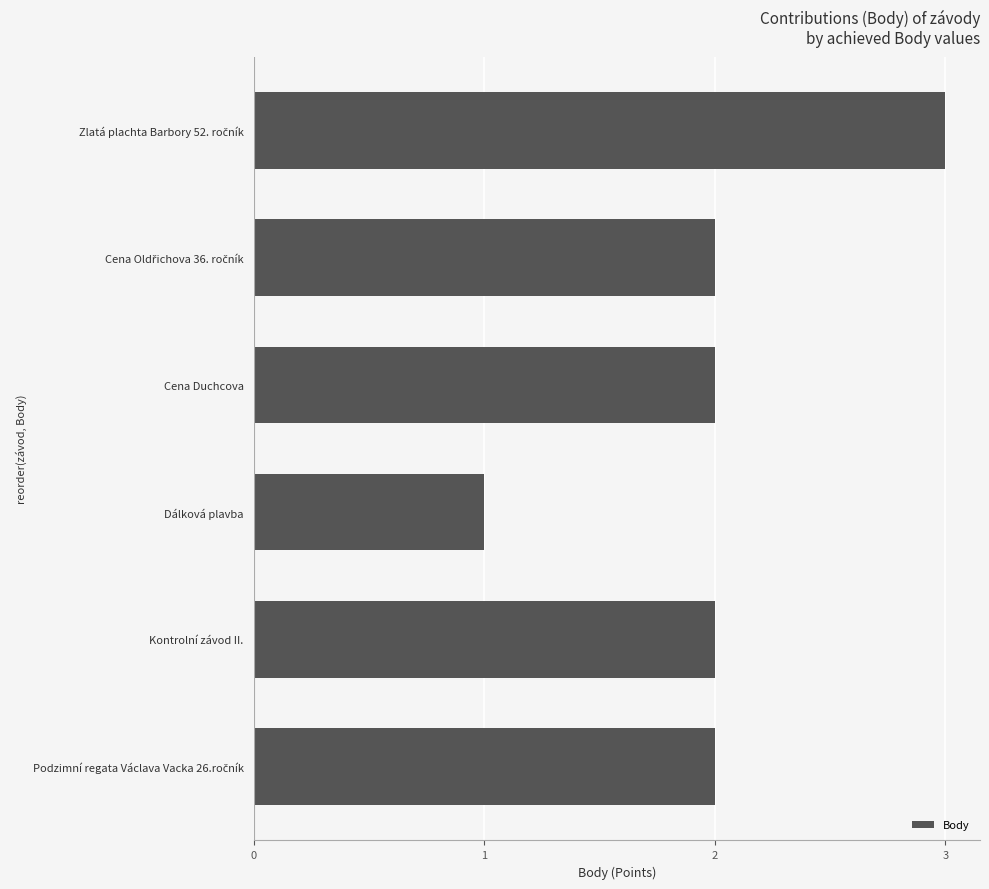

What is the value of the 4th bar from the top?

1